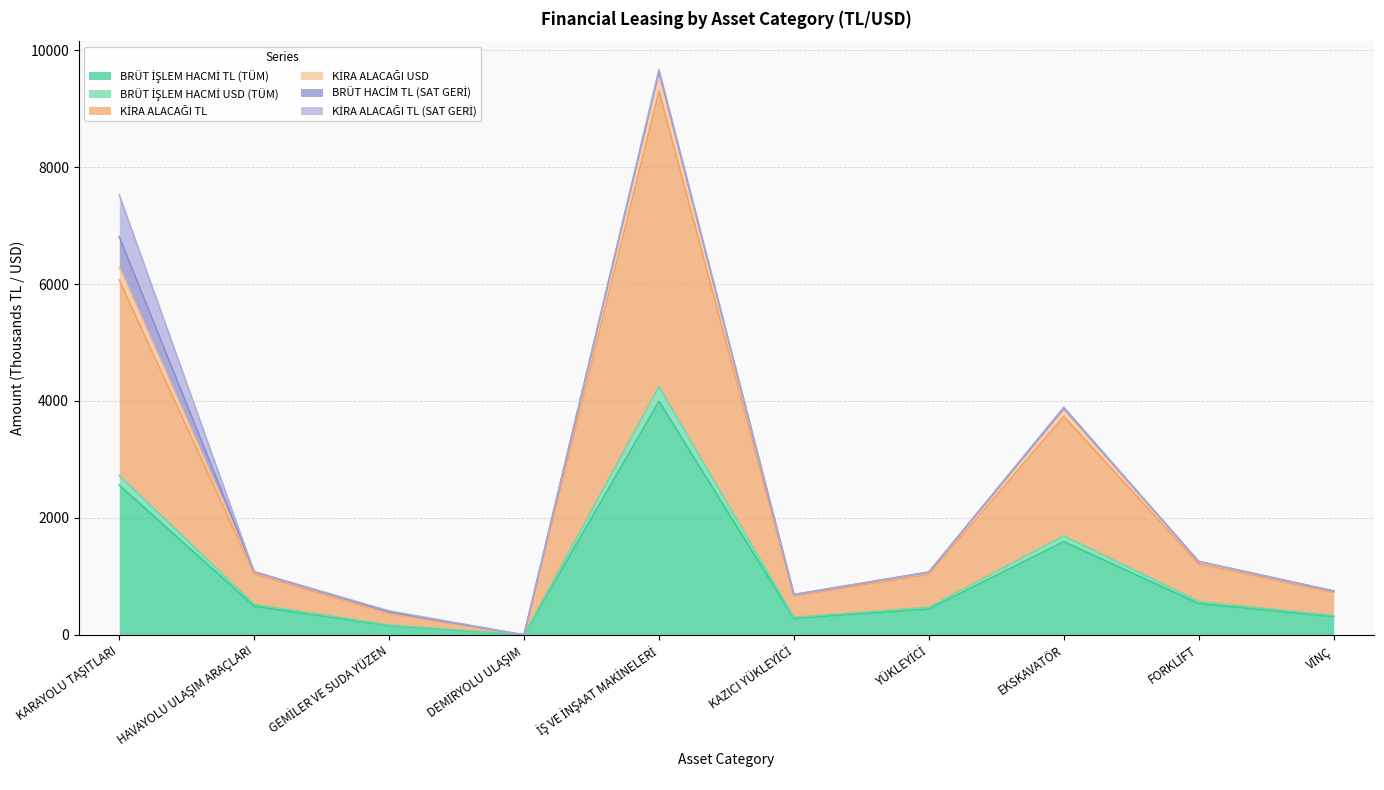

What position from the right is EKSKAVATÖR?

3